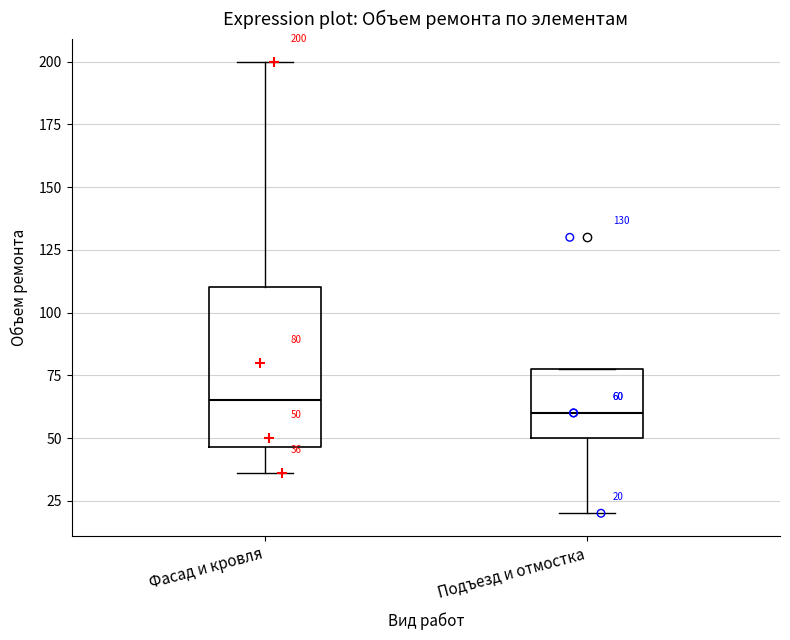

Which box is the tallest, from its lower edge to its upper edge?

Фасад и кровля